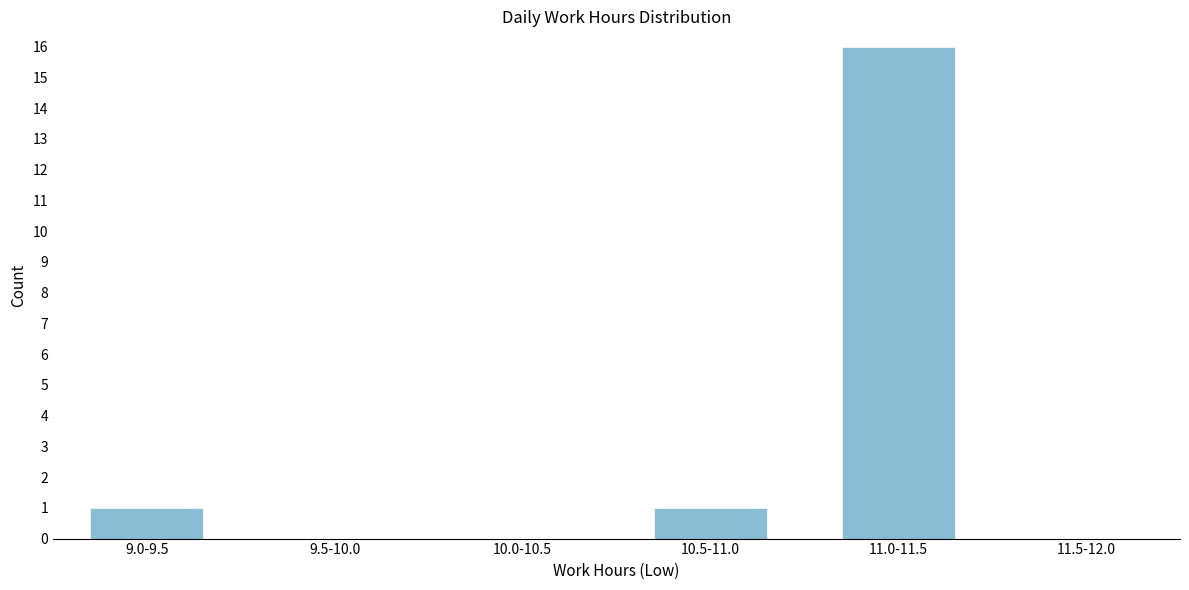

Reading left to right, extract all data points from this chart.

9.0-9.5=1	9.5-10.0=0	10.0-10.5=0	10.5-11.0=1	11.0-11.5=16	11.5-12.0=0